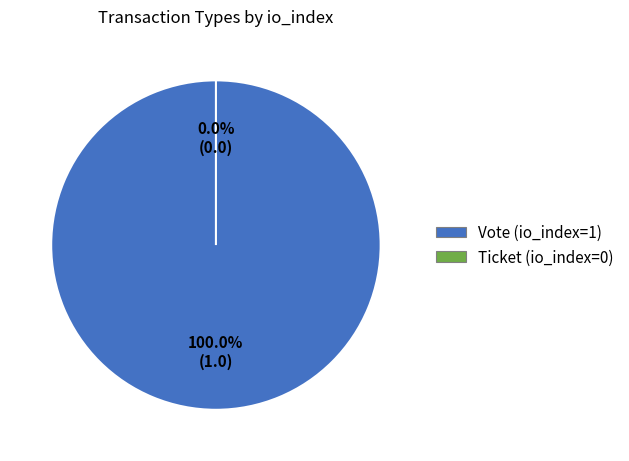

Is the sum of Ticket (io_index=0) and Vote (io_index=1) greater than half?

Yes